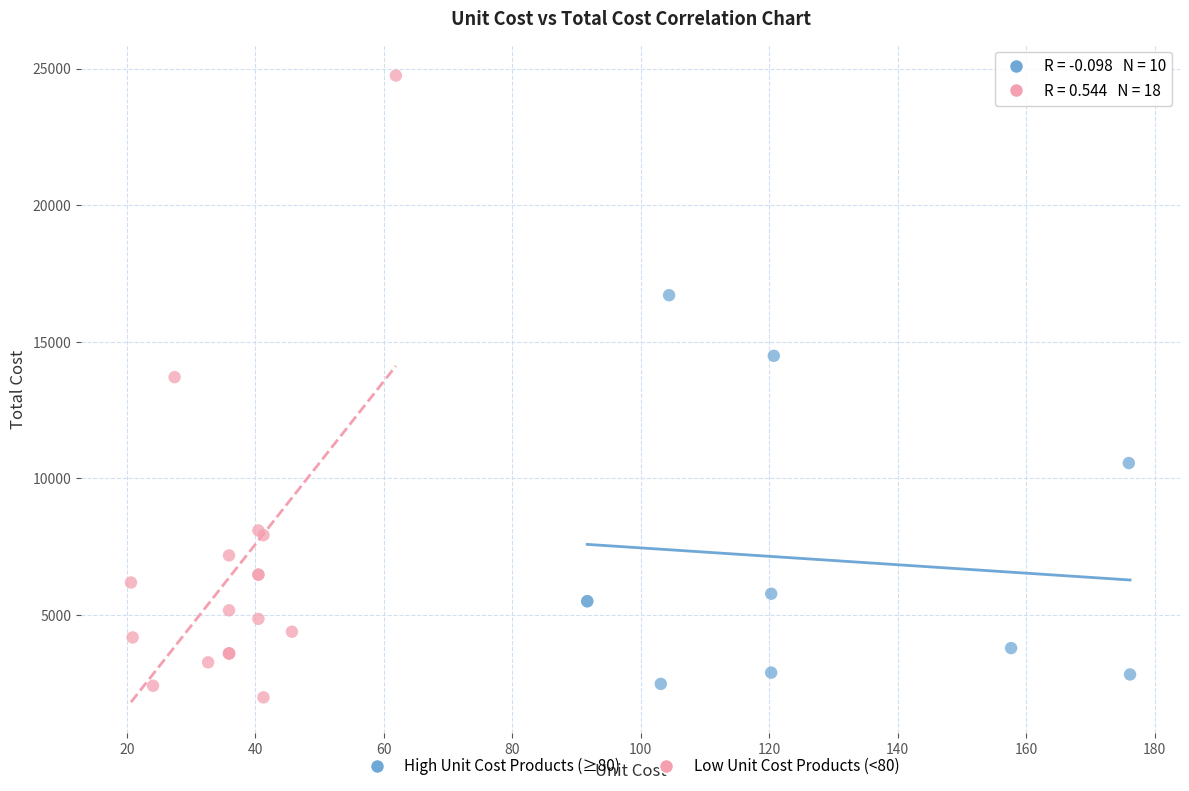

What are all the series names shown in the legend?

High Unit Cost Products (≥80), Low Unit Cost Products (<80)